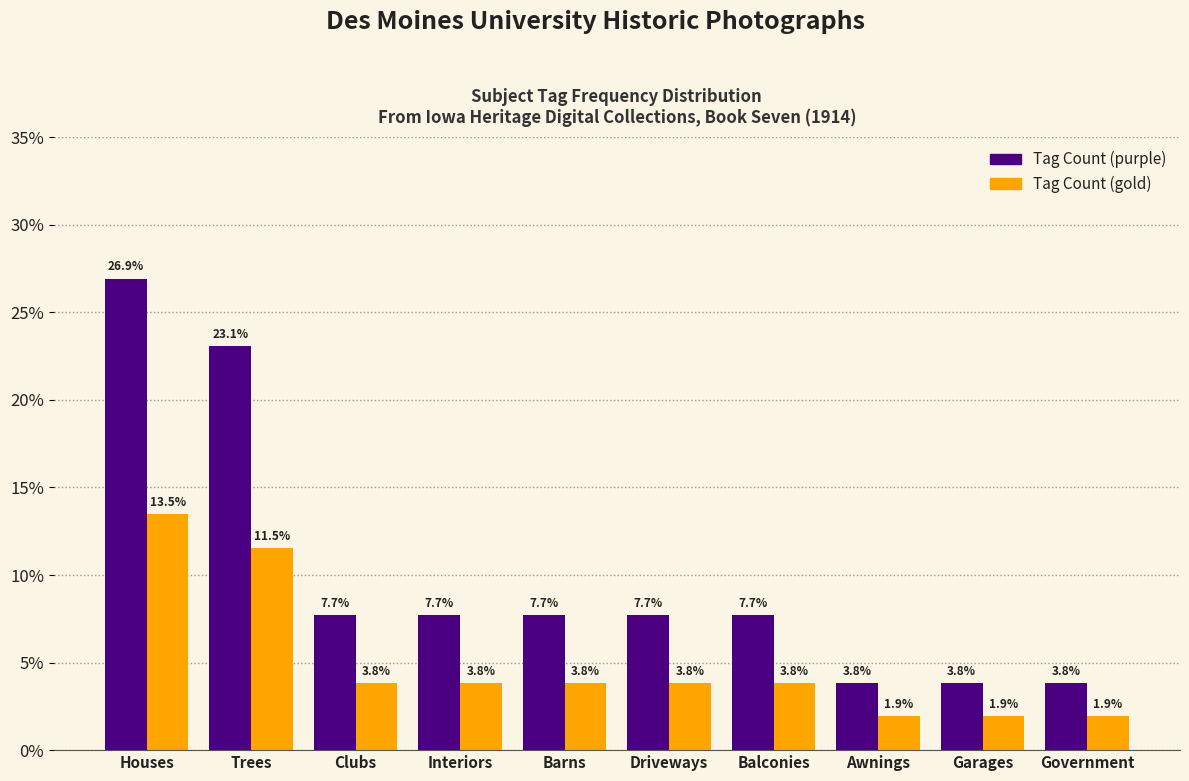

True or false: Tag Count (purple) has a value of 3.8 at Garages.

True